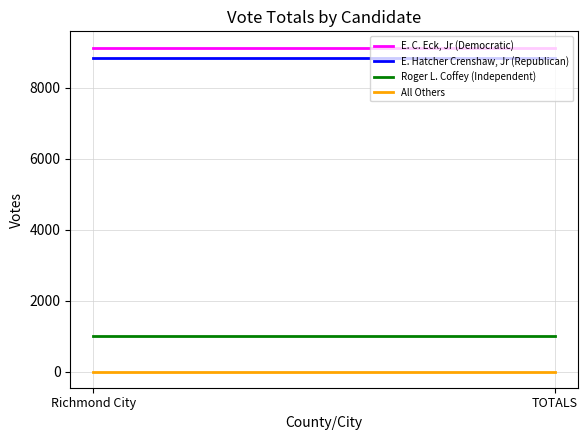

What is the value of the All Others point at the 2nd from the left?

1